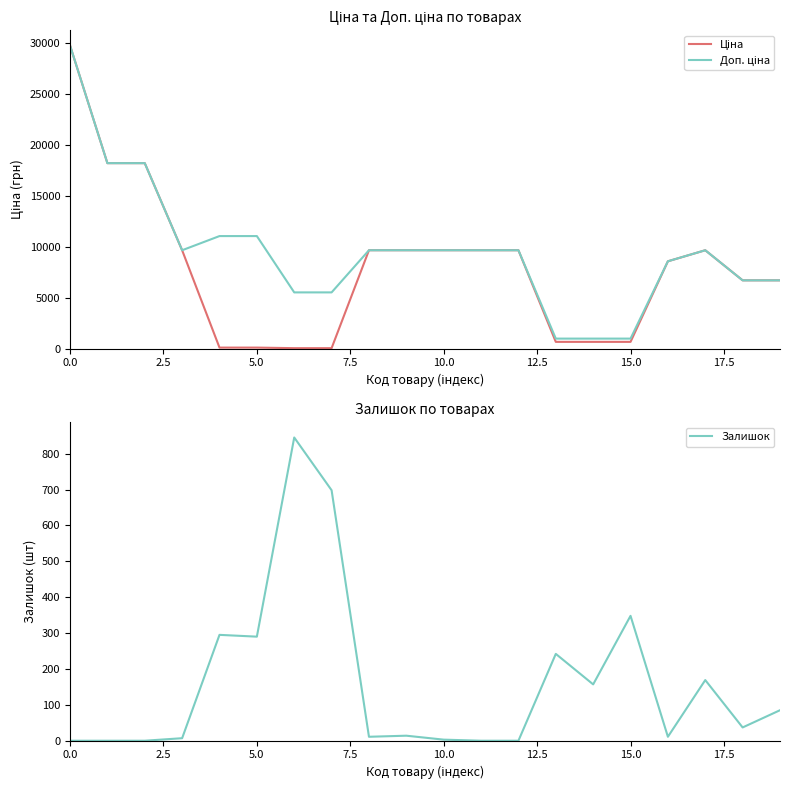

What is the maximum value shown in the chart?

29761.5